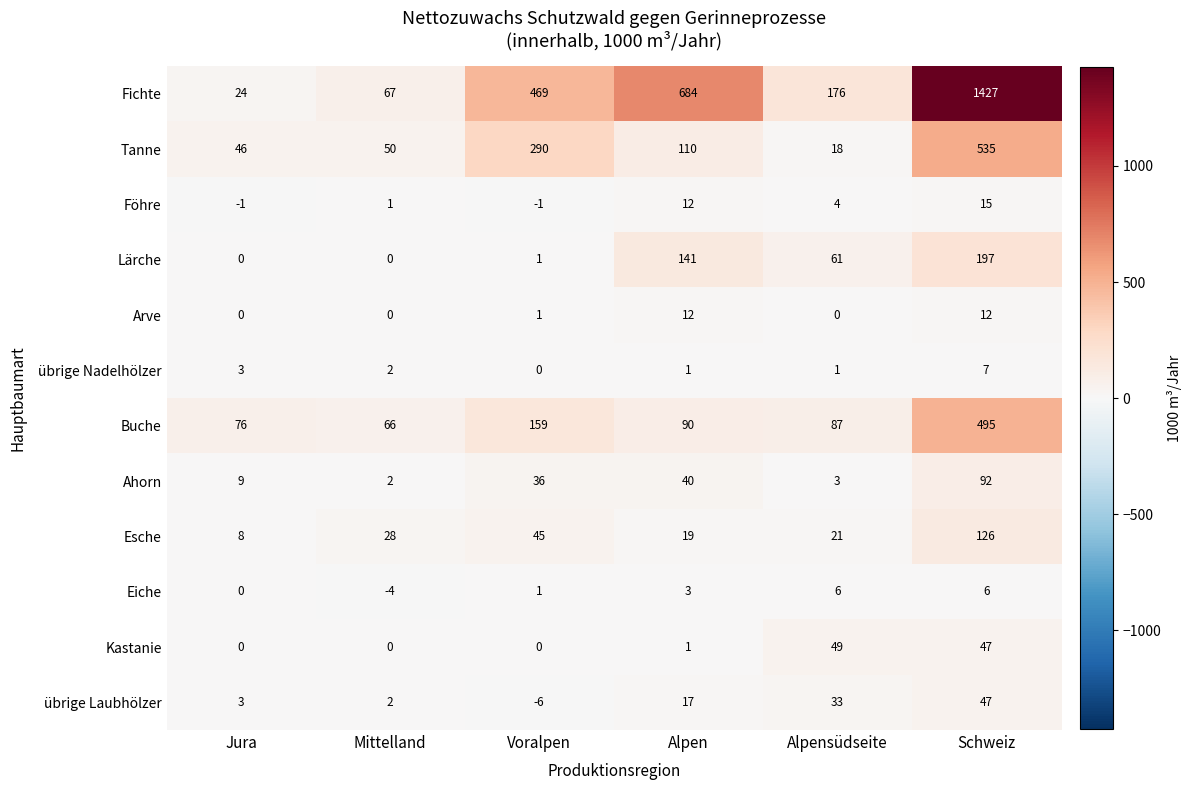

List the series in order of their peak value, lowest first.

Eiche, übrige Nadelhölzer, Arve, Föhre, übrige Laubhölzer, Kastanie, Ahorn, Esche, Lärche, Buche, Tanne, Fichte